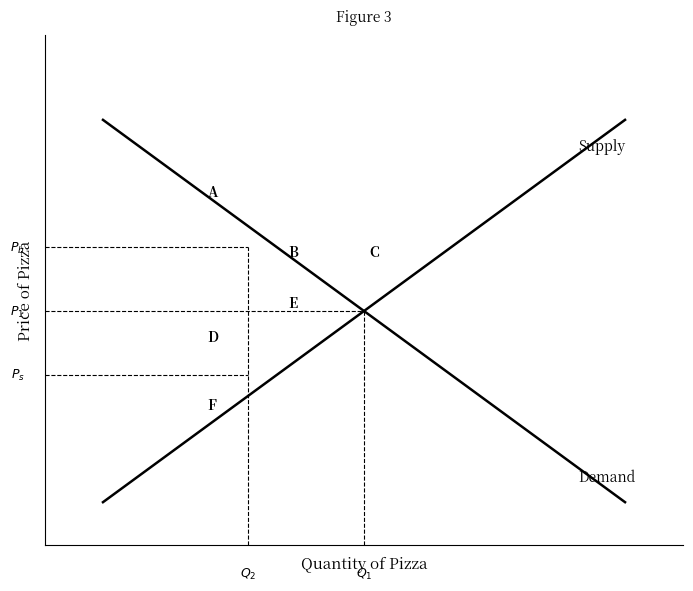

Is this an area chart (filled region under the line)?

No